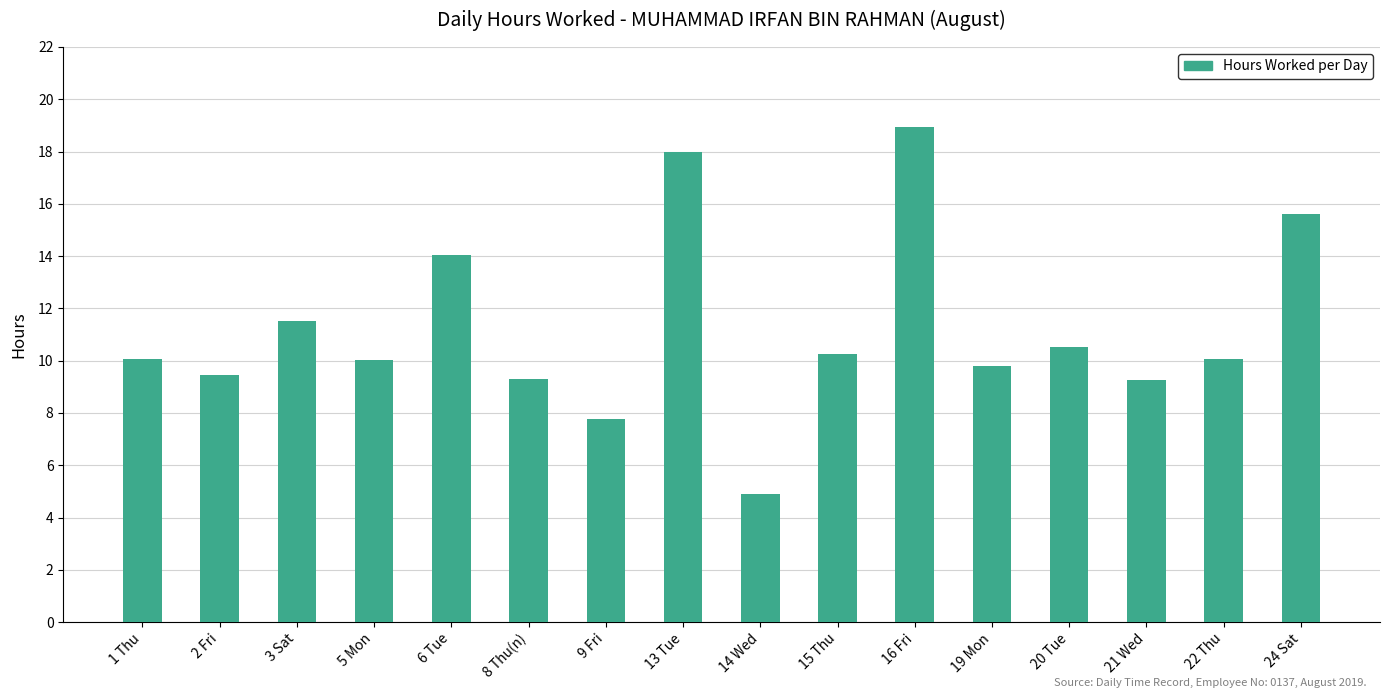

What is the value of the 16th bar from the left?

15.6